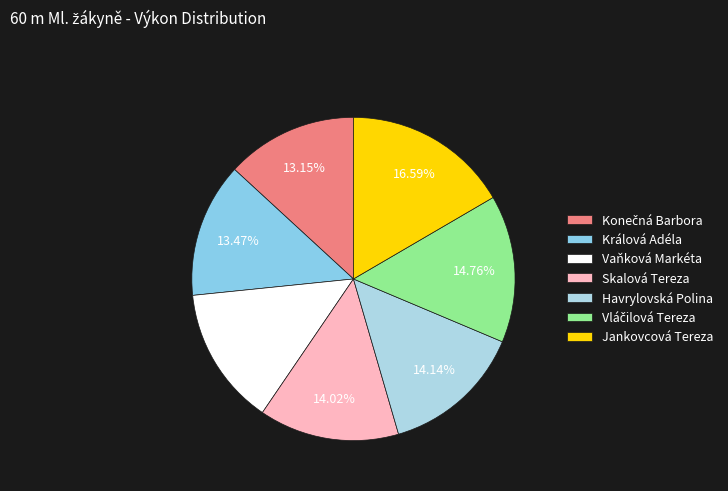

Approximately how many times larger is the value at Skalová Tereza compared to Jankovcová Tereza?

0.8